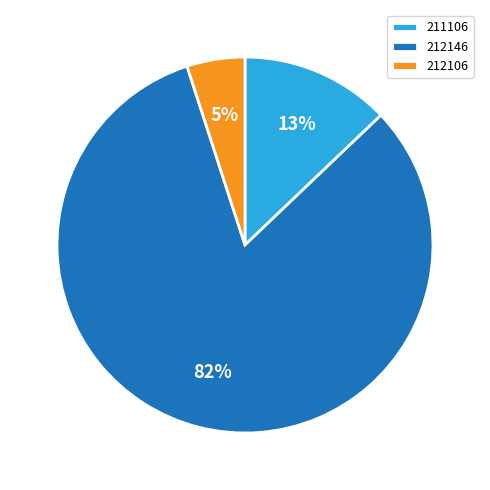

To the nearest percent, what is the combined percentage of 212106 and 211106?

18%